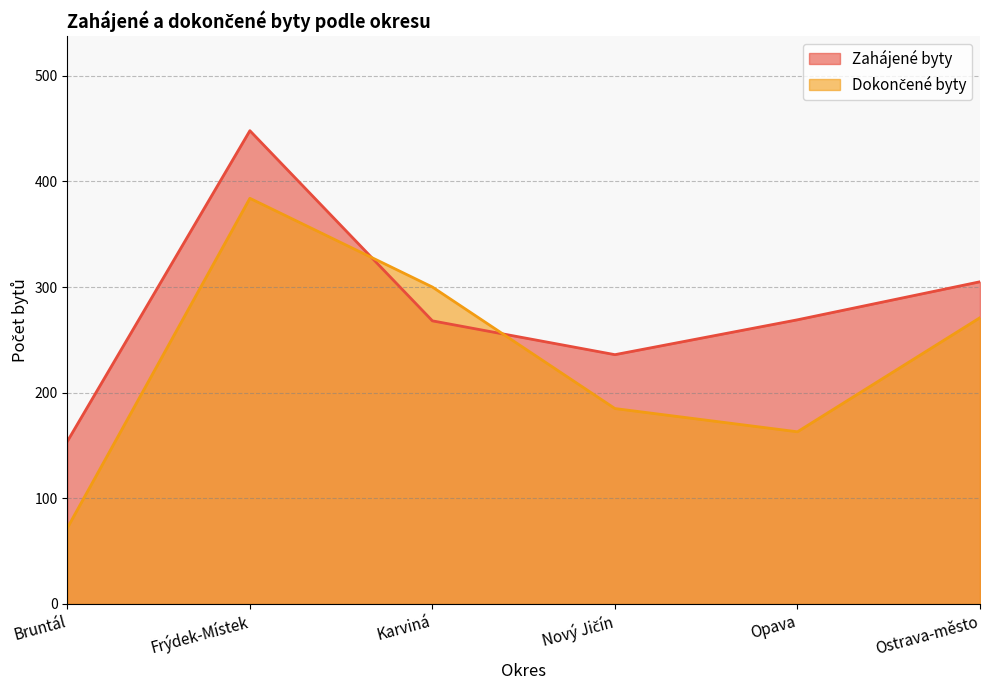

Which series changed the most between Bruntál and Ostrava-město?

Dokončené byty